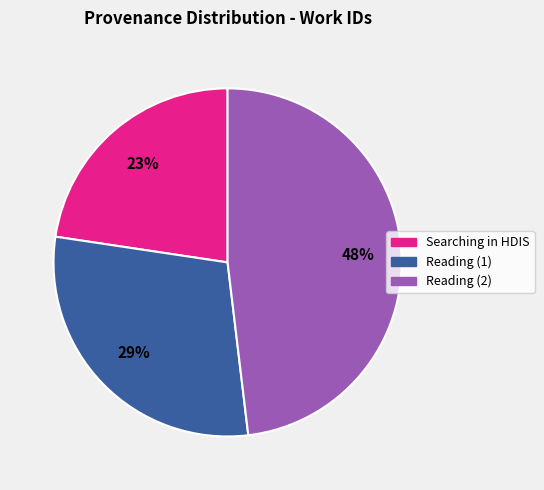

What is the smallest slice in the pie chart?

Searching in HDIS